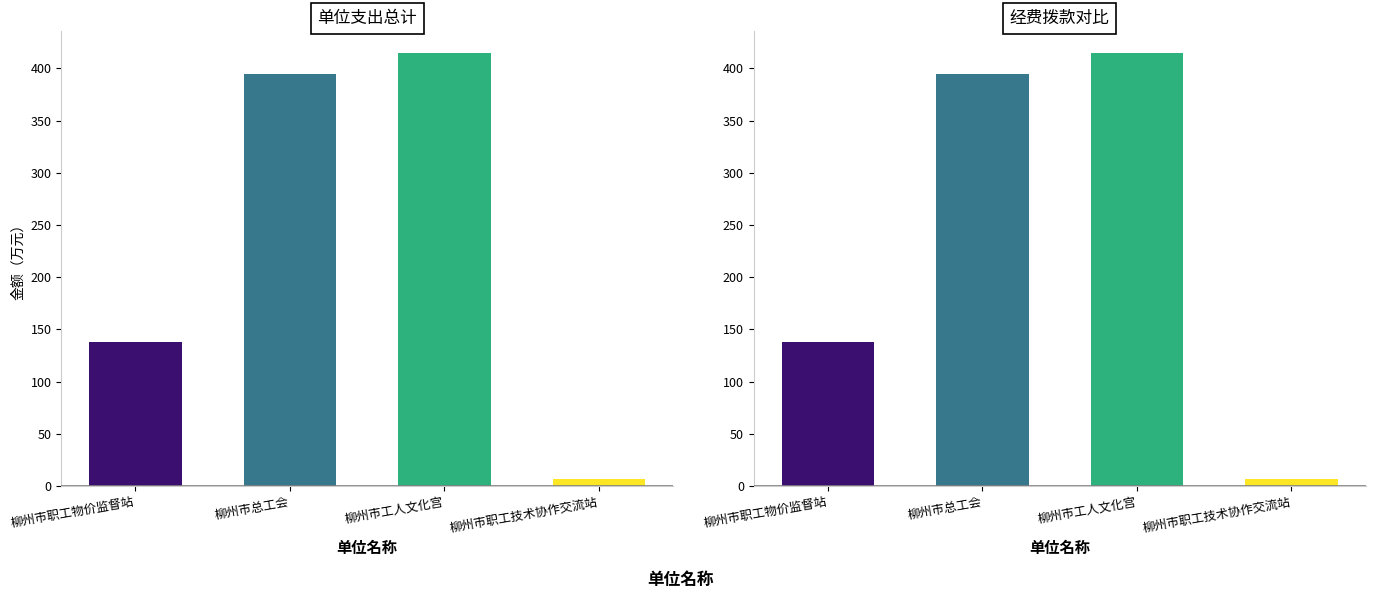

Which series has the widest spread of values?

总计